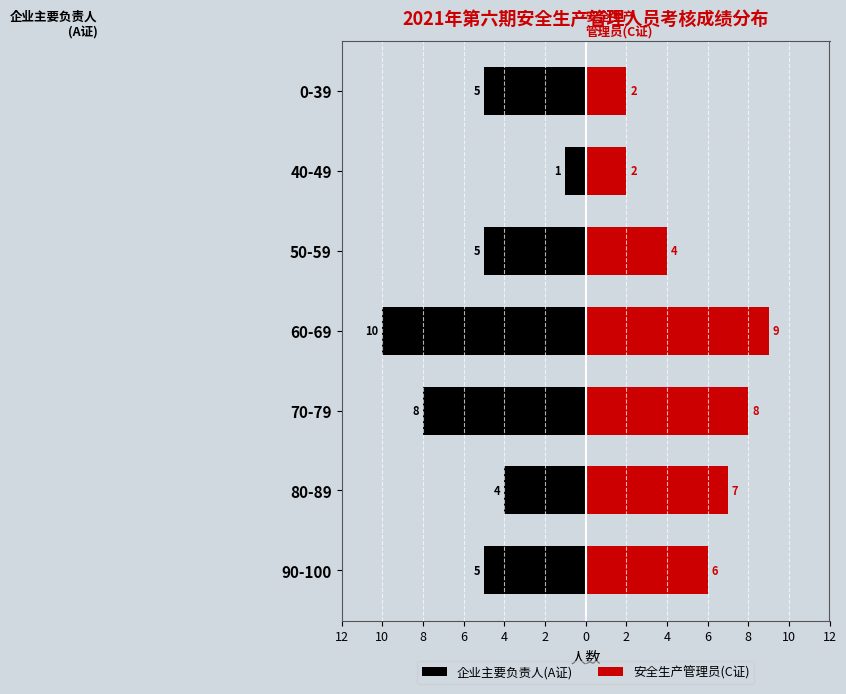

What are all the series names shown in the legend?

企业主要负责人(A证), 安全生产管理员(C证)